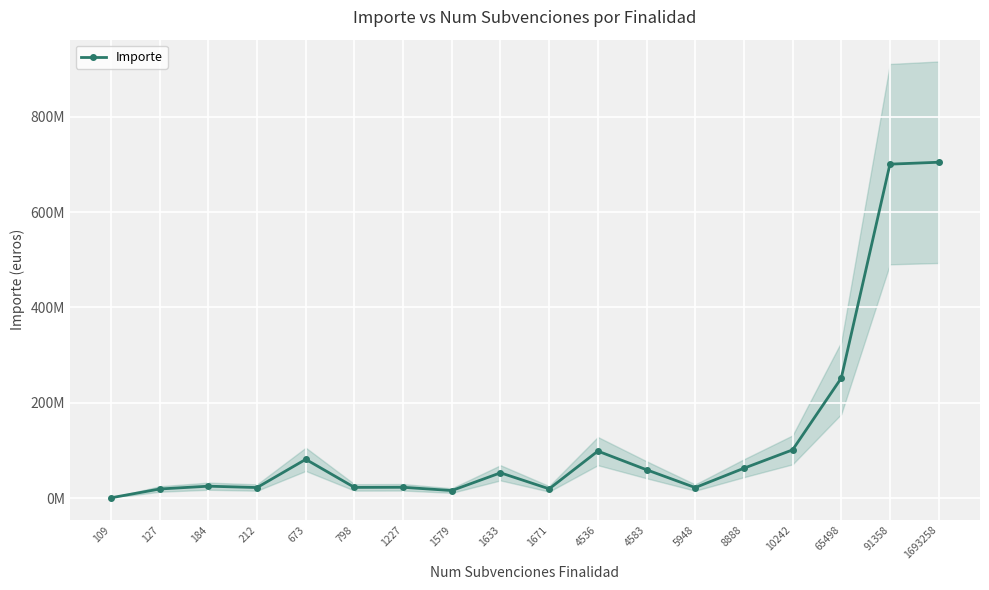

How many lines are shown in the chart?

1